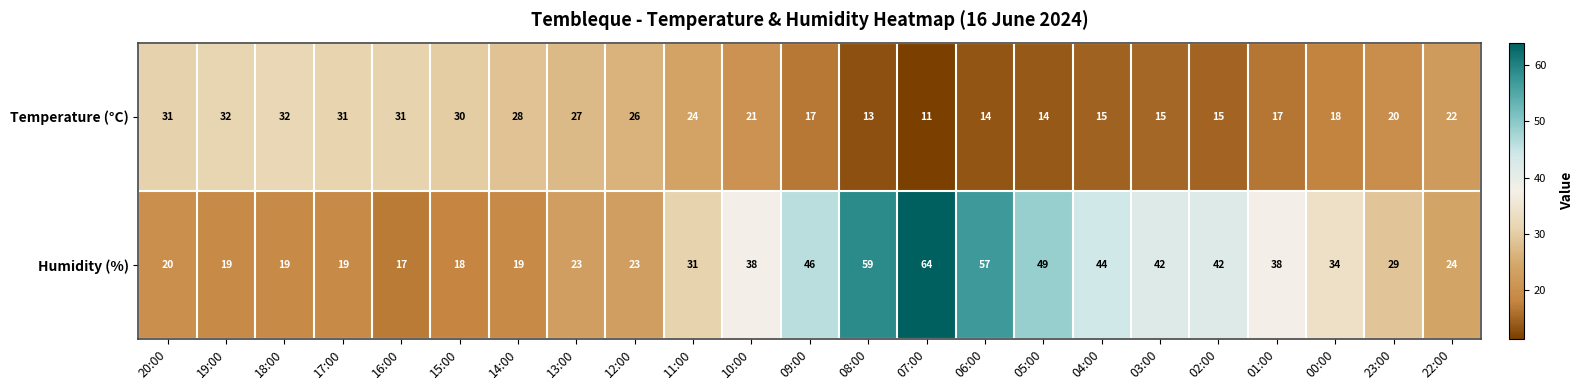

Which category has the lowest value in the Temperature (°C) series?

07:00